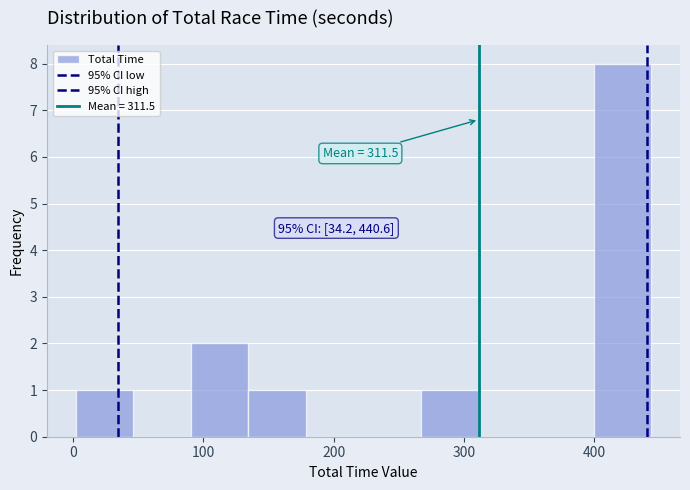

Which range on the x-axis has the tallest bar?

400 to 440